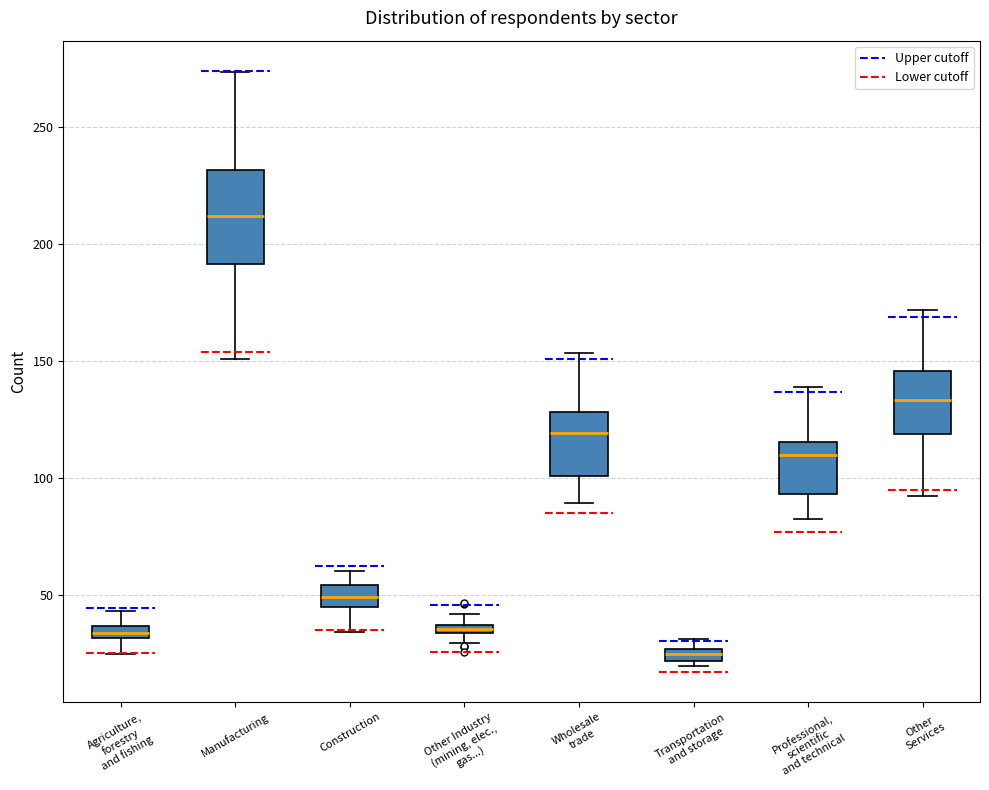

Which box's median line is the highest?

Manufacturing